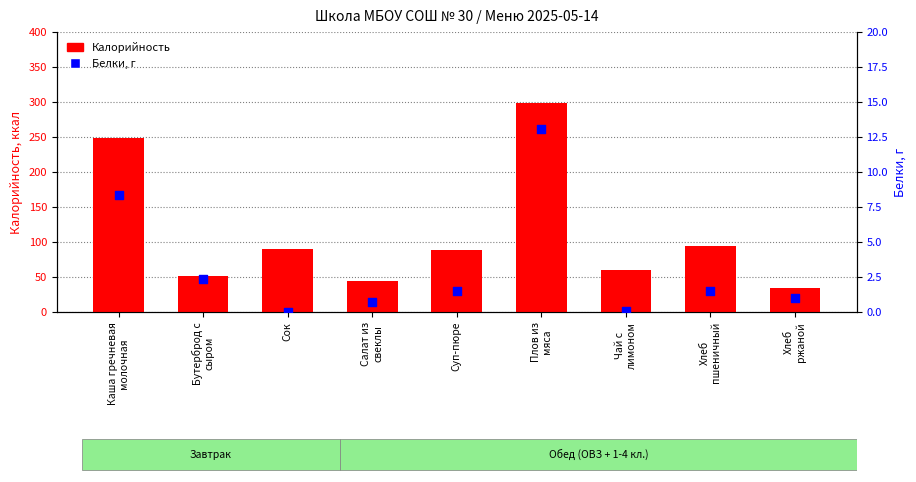

Which series contains the lowest Y value?

Белки, г